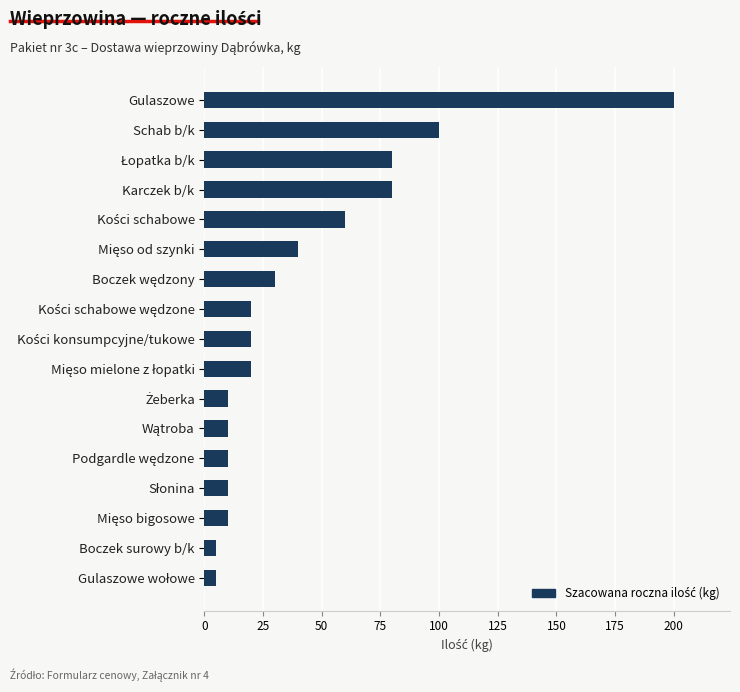

Count the number of categories in the chart.

17